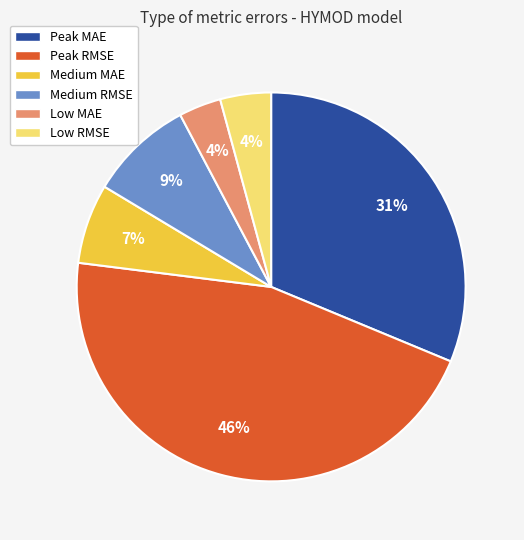

Does Medium RMSE account for over 50% of the chart?

No